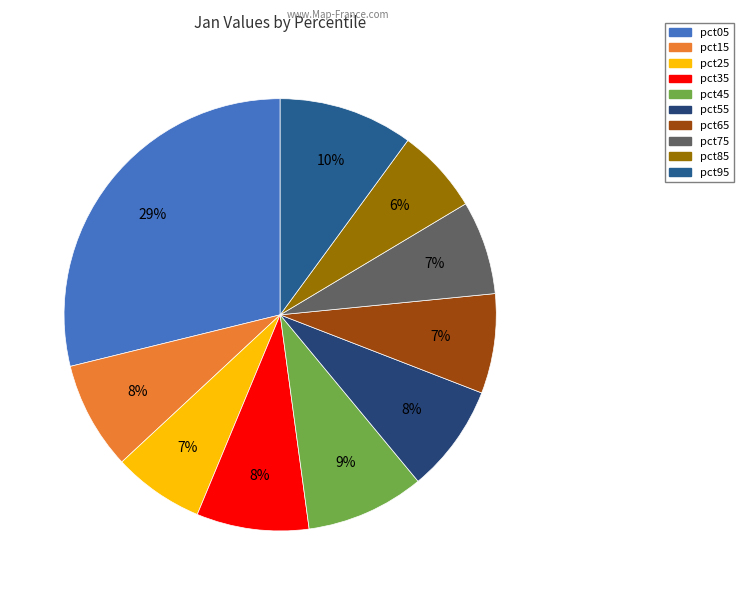

Is the sum of pct95 and pct75 greater than half?

No